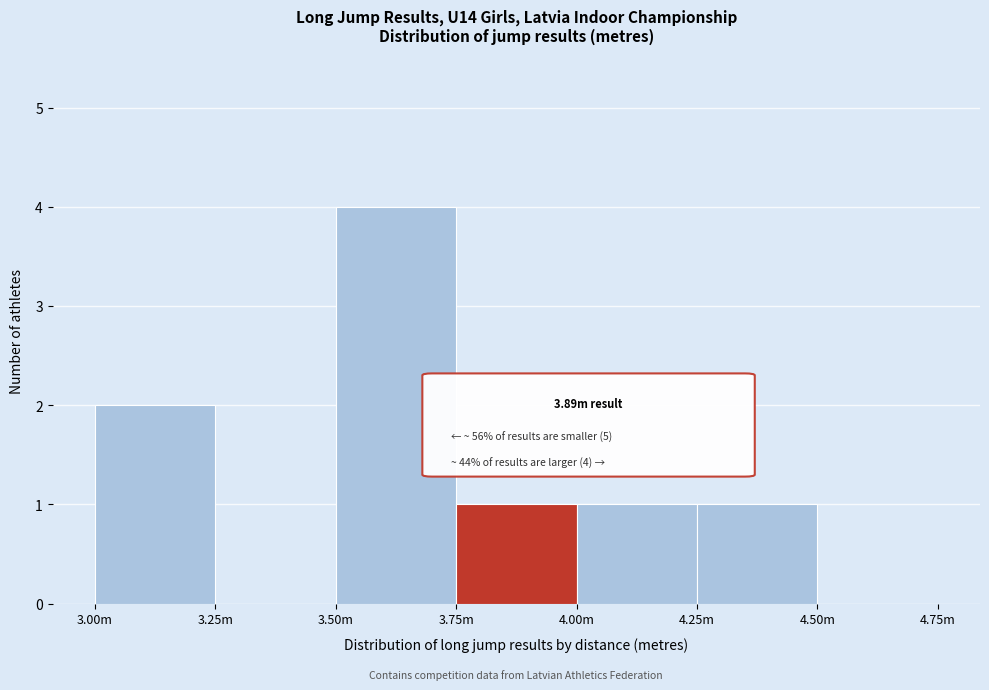

What is the sum of all values?

9